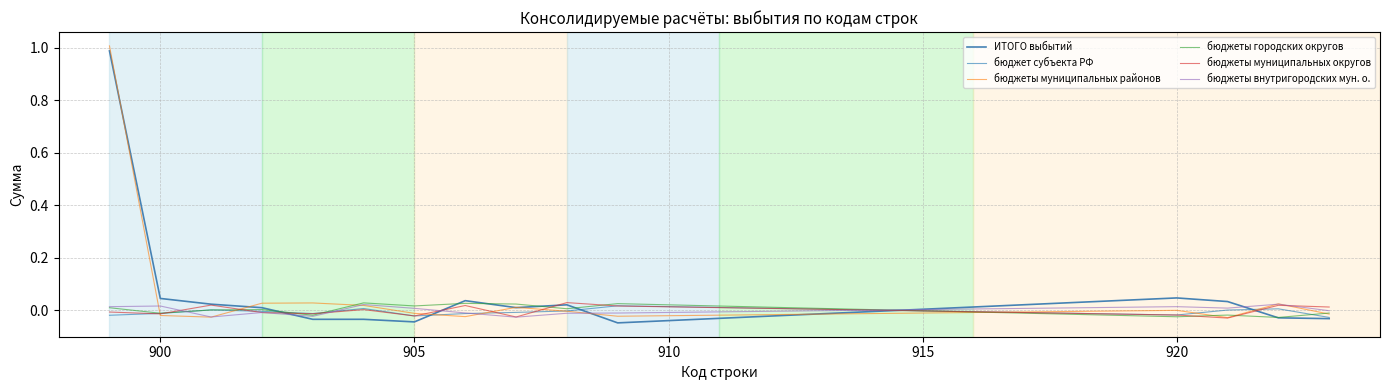

How many lines are shown in the chart?

6